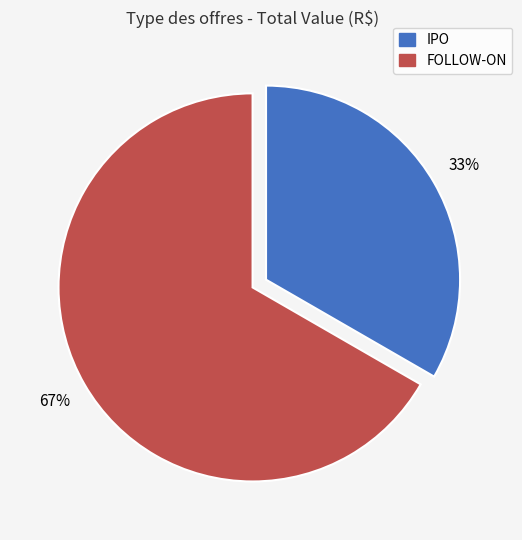

Which slice represents more than half of the pie?

FOLLOW-ON